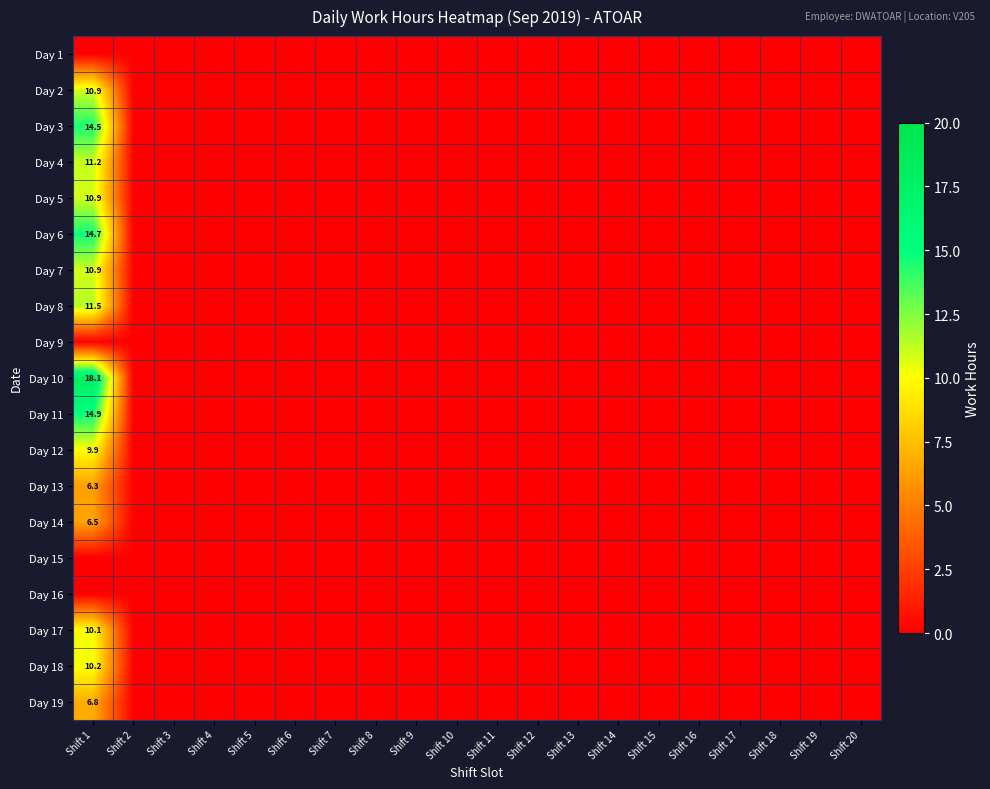

Is it true that Day 3 equals -6.8 at Shift 7?

False